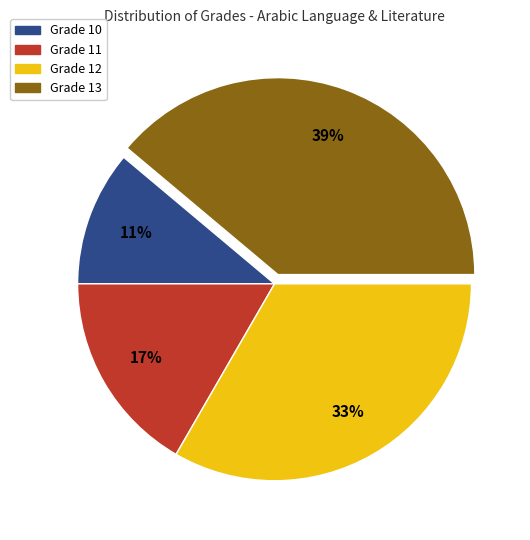

Does any single category account for the majority?

No